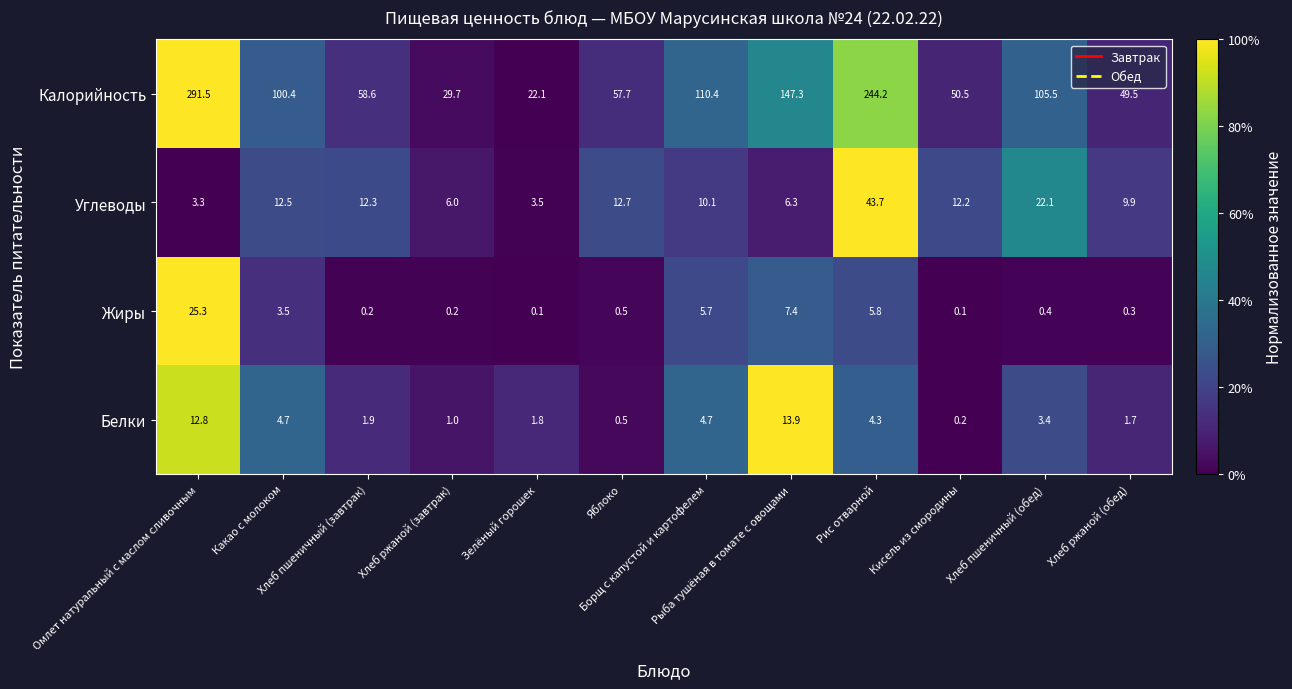

Which series has the largest total across all categories?

Калорийность